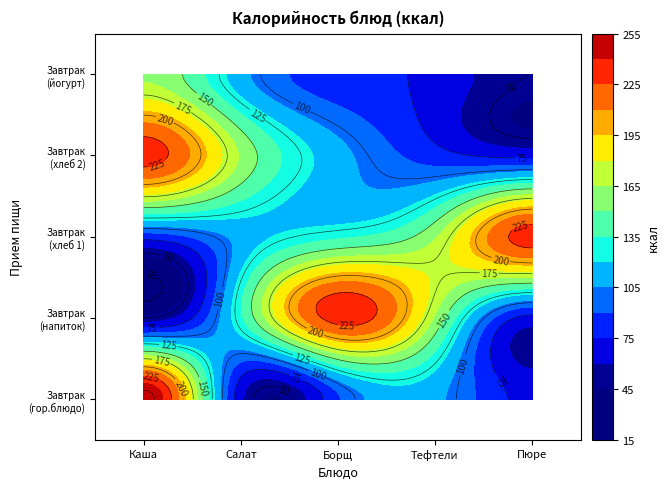

What is the approximate value of Завтрак (хлеб 1) at Салат?

110.4